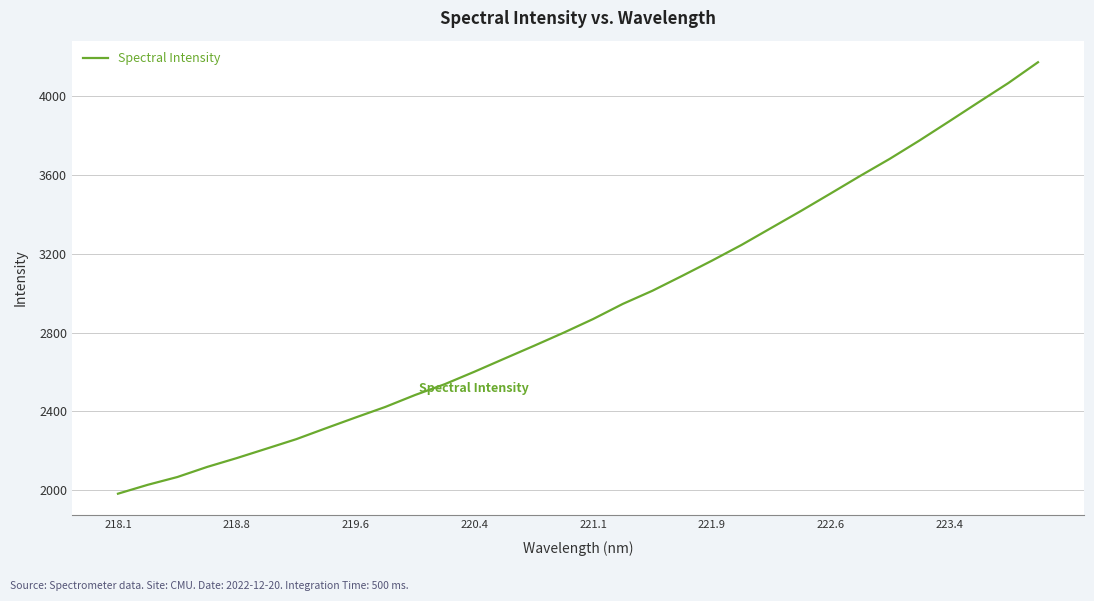

What is the greatest value displayed?

4170.6